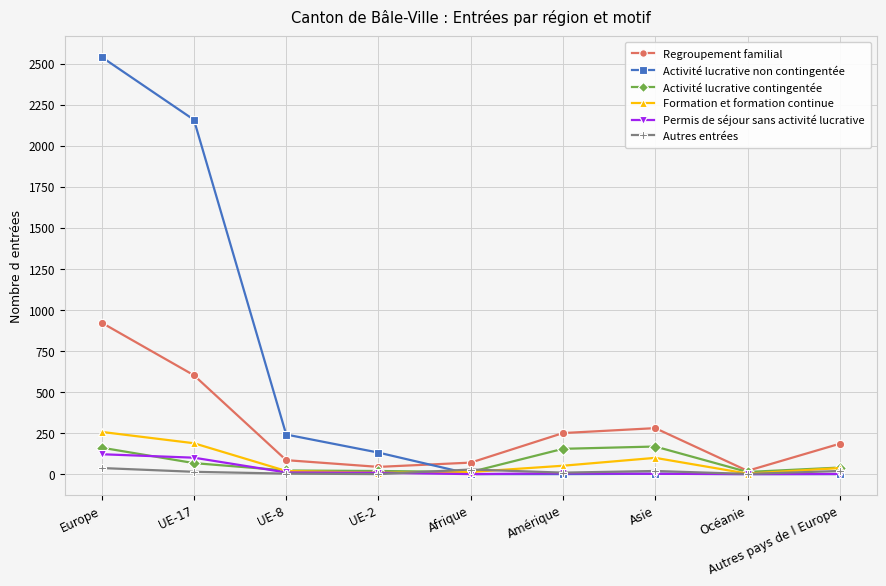

The Activité lucrative contingentée series shows 240 at Amérique. True or false?

False